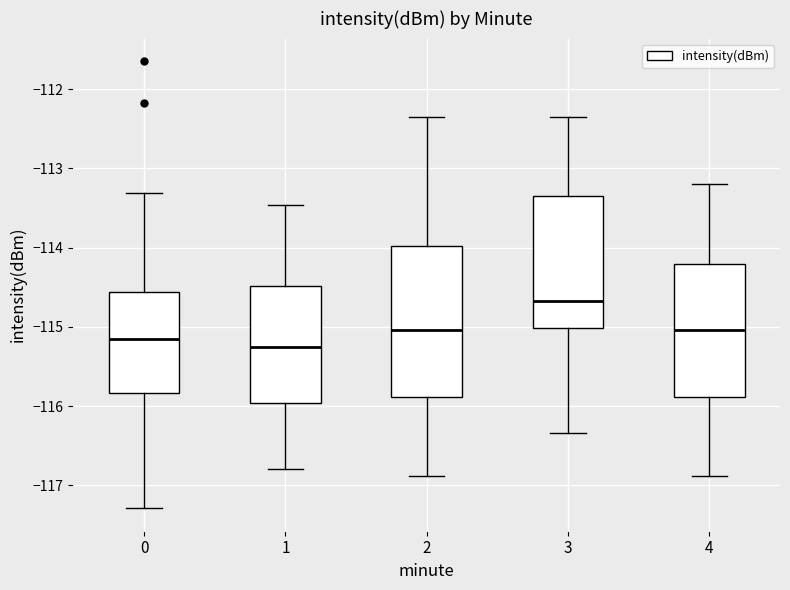

Where does the upper whisker of the box at x = 4 end on the y-axis? The values are not printed on the chart, so give them approximately, as read against the axis.

-113.2